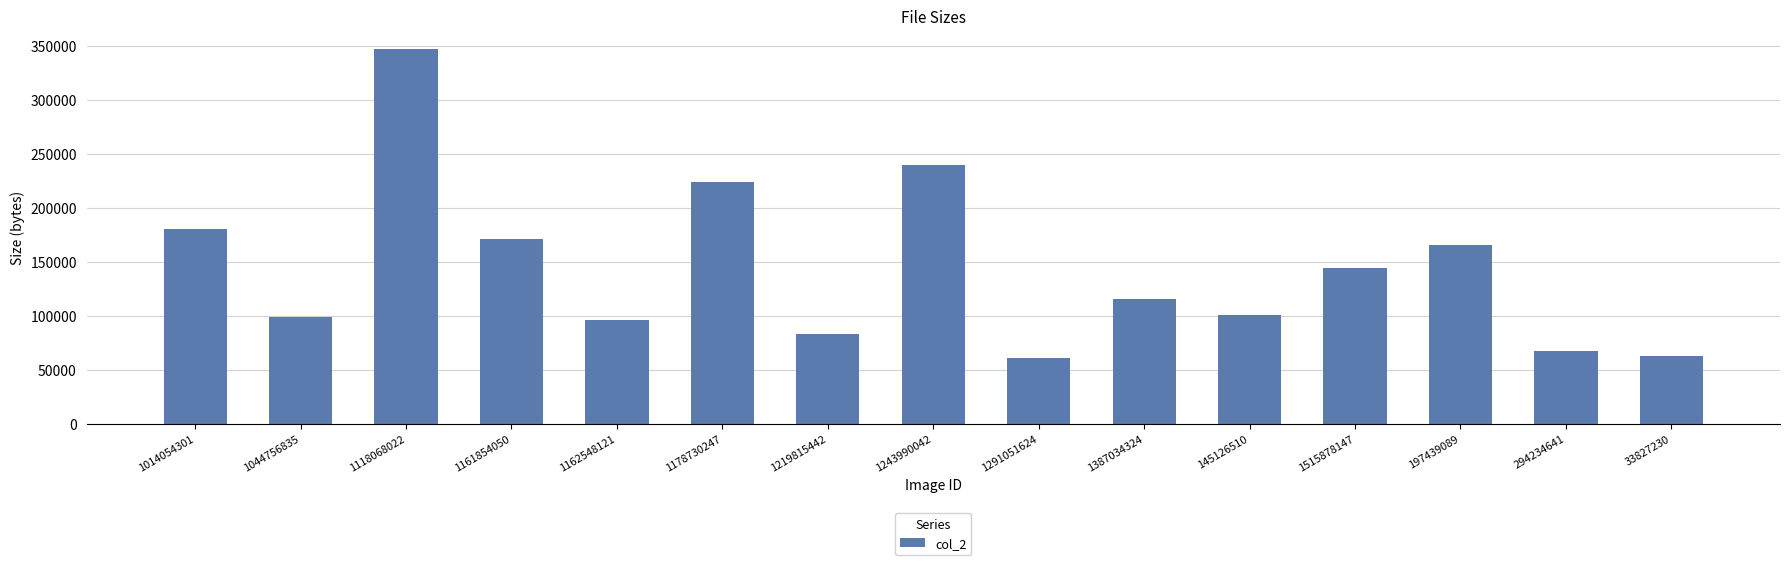

At which category does the chart reach its peak across all series?

1118068022